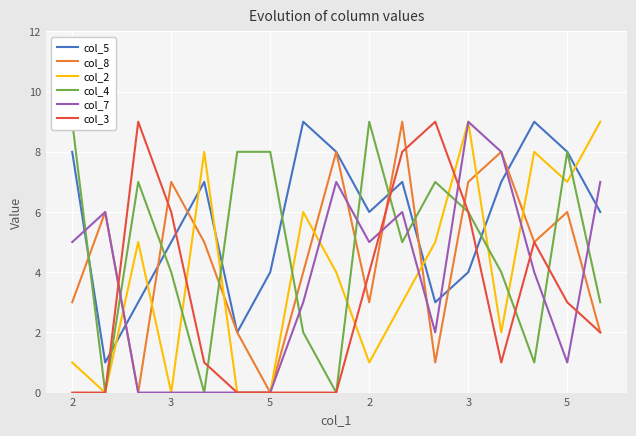

How many interior local valleys does the col_5 series have?

4